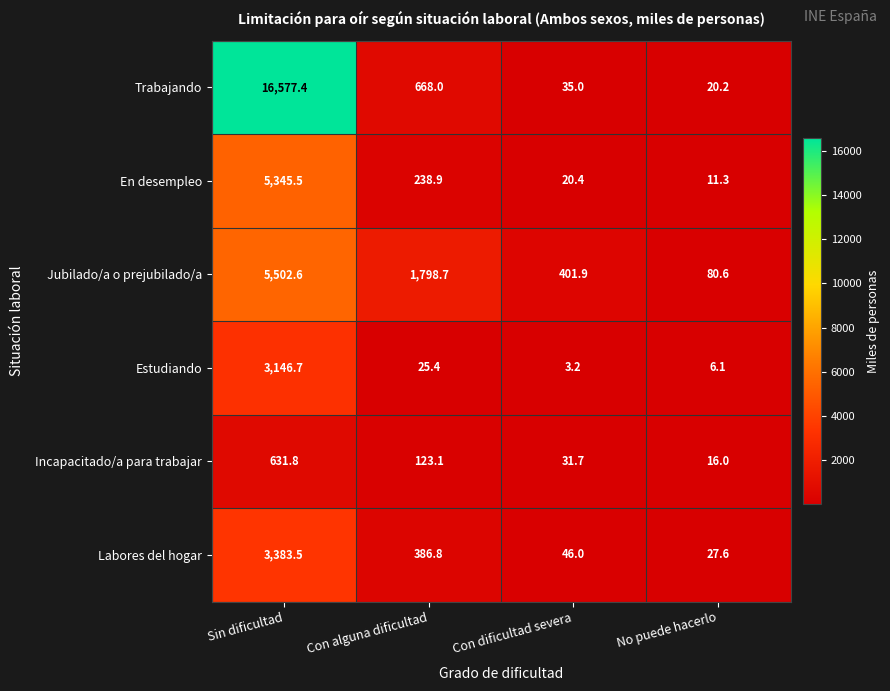

What is the difference between the Jubilado/a o prejubilado/a values at Con alguna dificultad and Con dificultad severa?

1396.8